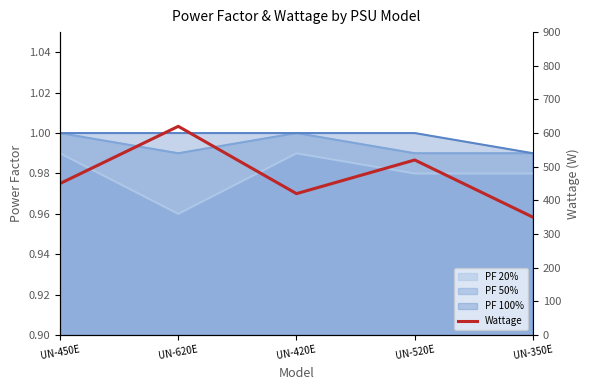

What is the change in value from UN-420E to UN-350E?

-70